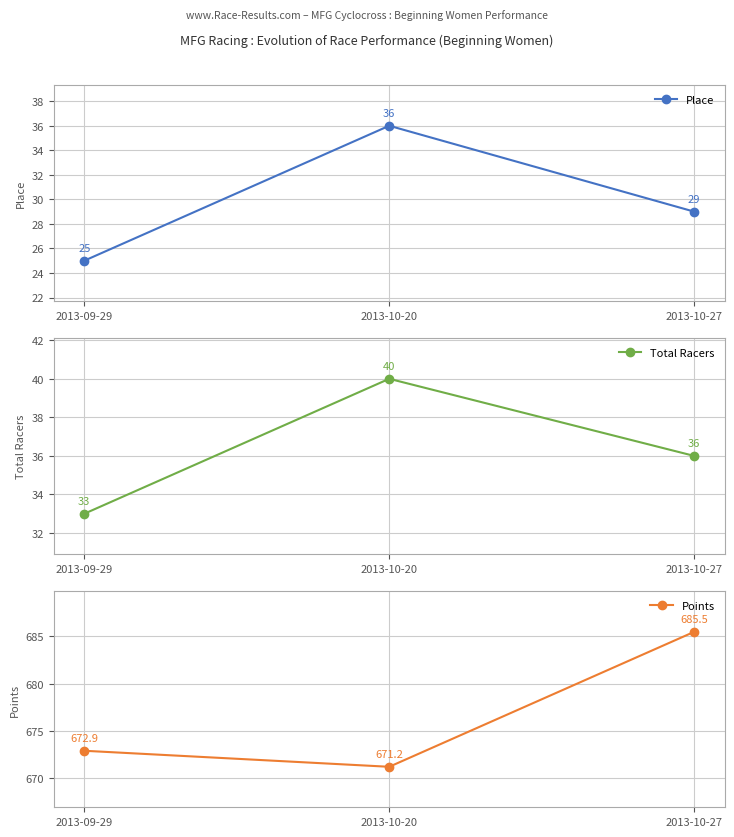

True or false: Points has a value of 1120.5 at 2013-10-20.

False